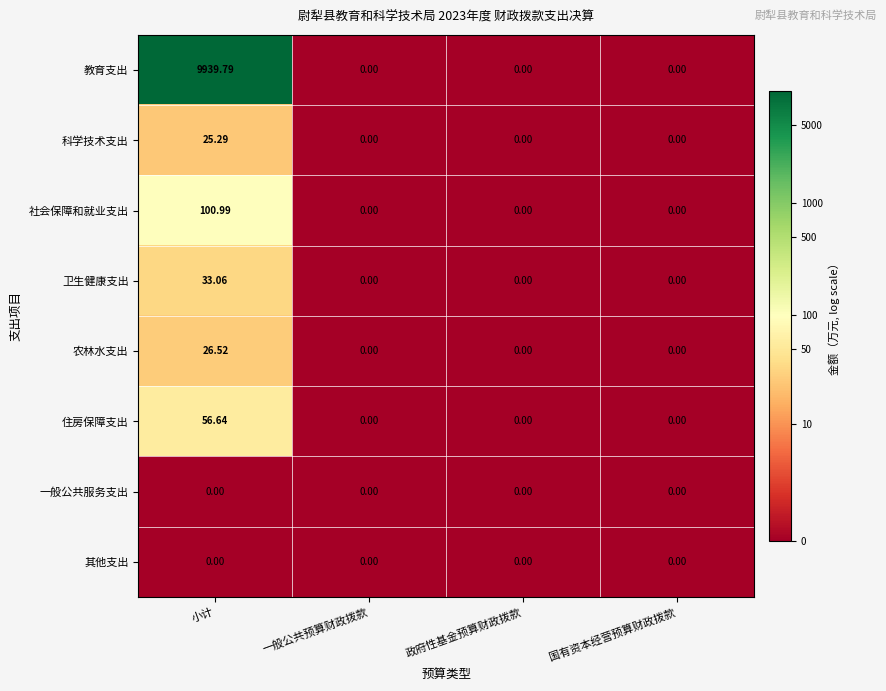

Which series has the widest spread of values?

教育支出